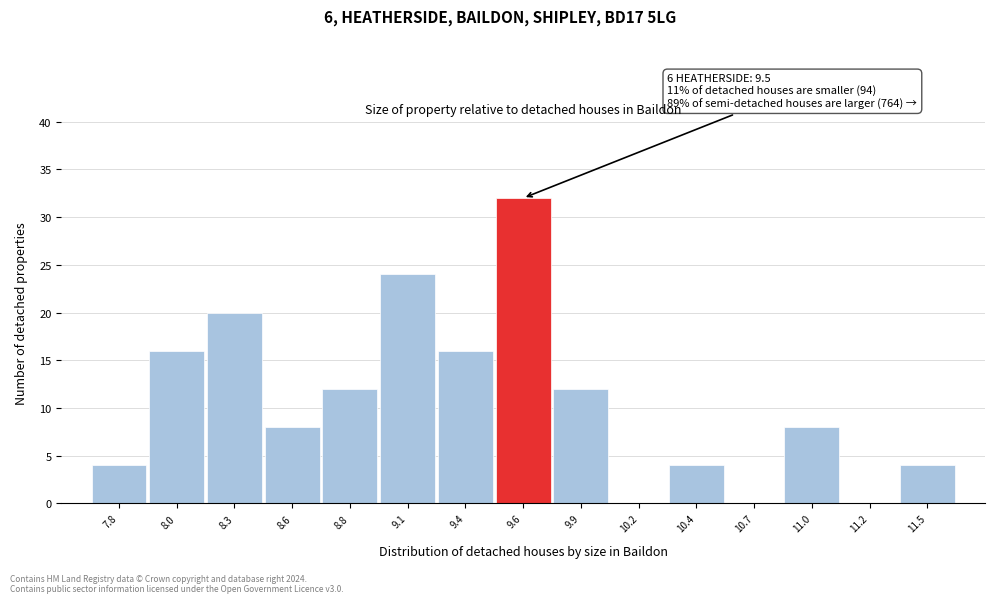

Which range on the x-axis has the tallest bar?

9.50 to 9.75